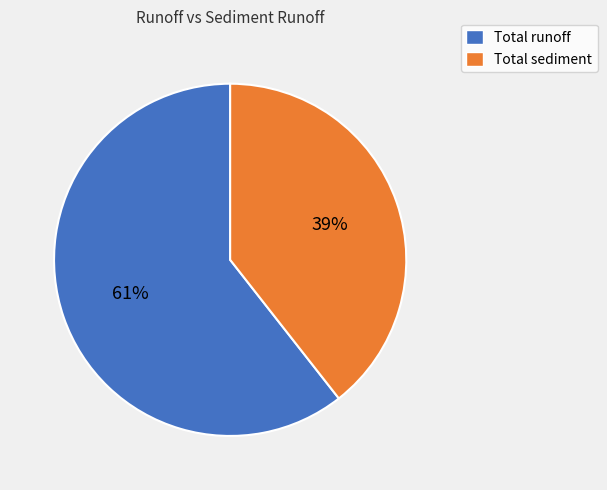

What percentage is the Total runoff slice, to the nearest percent?

61%